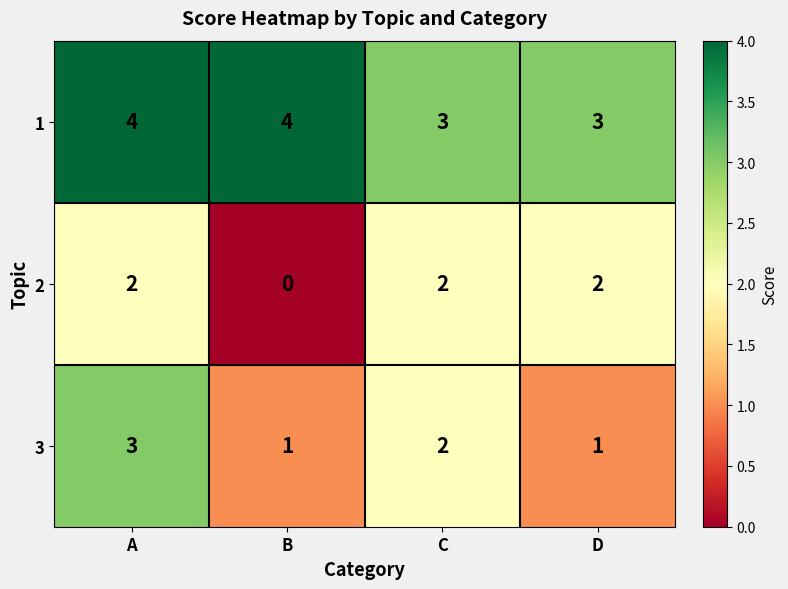

What is the sum of the 1 values at B and C?

7